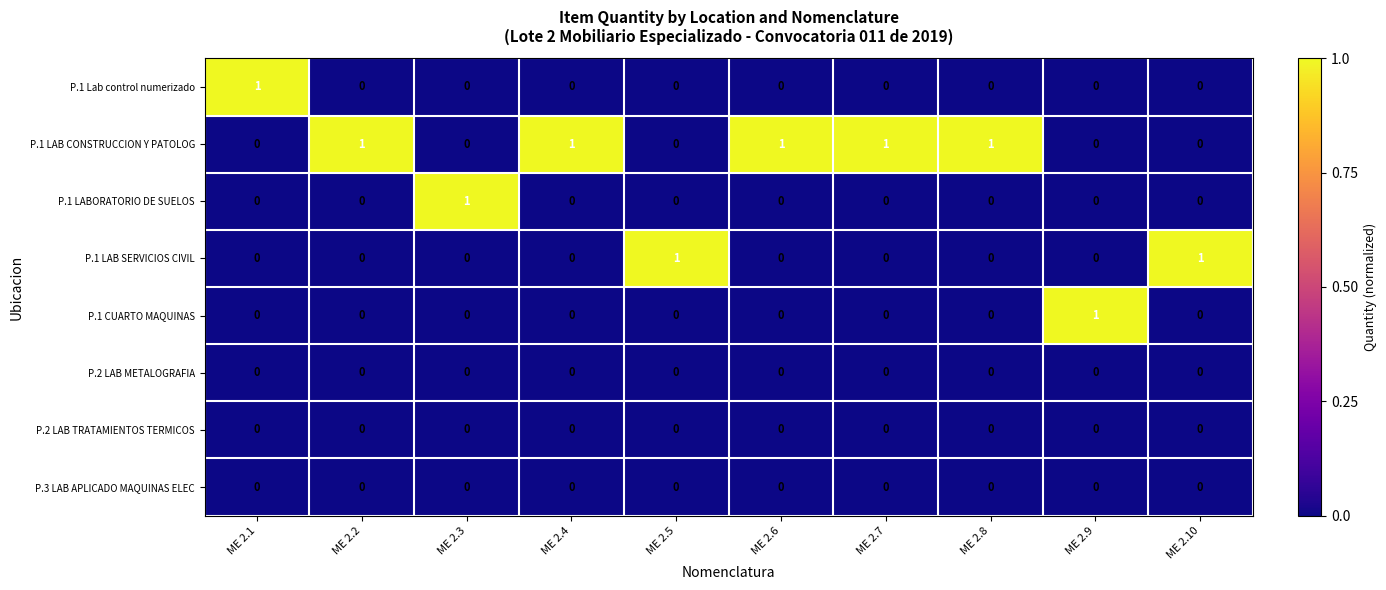

The P.1 CUARTO MAQUINAS series shows 1 at ME 2.8. True or false?

False